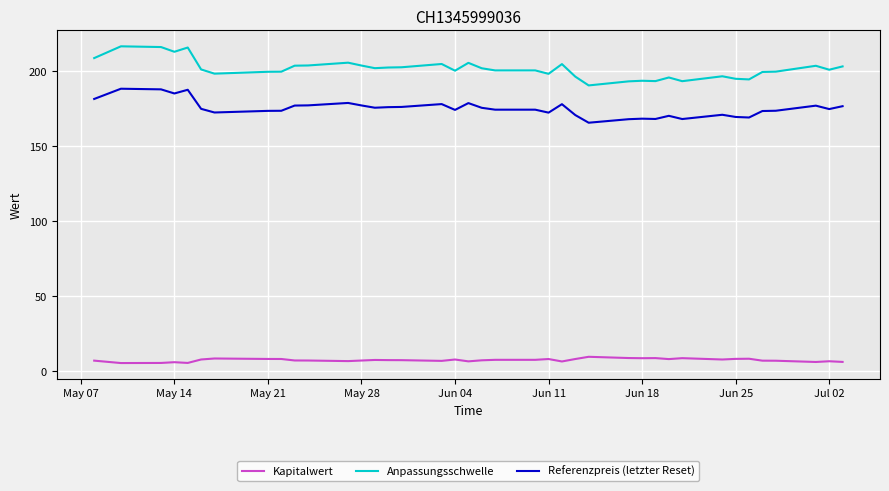

True or false: Referenzpreis (letzter Reset) and Anpassungsschwelle cross at least once.

False